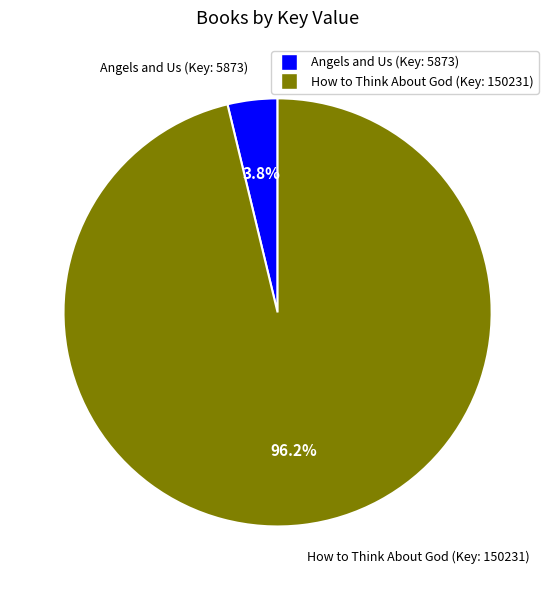

True or false: Angels and Us (Key: 5873) accounts for 13% of the total.

False